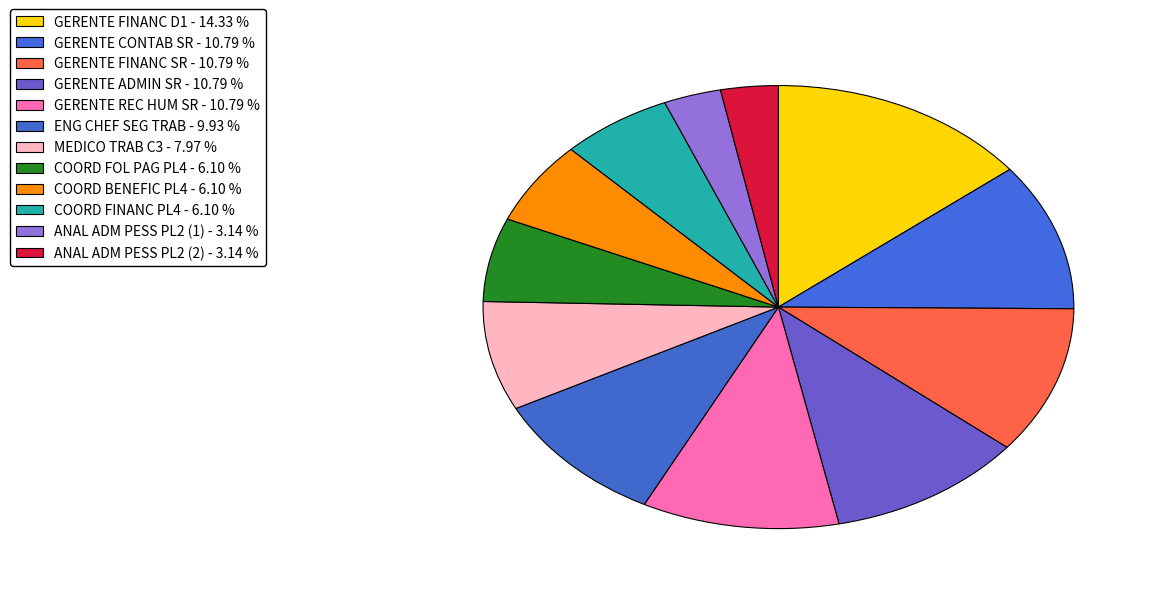

How many slices are in this pie chart?

12